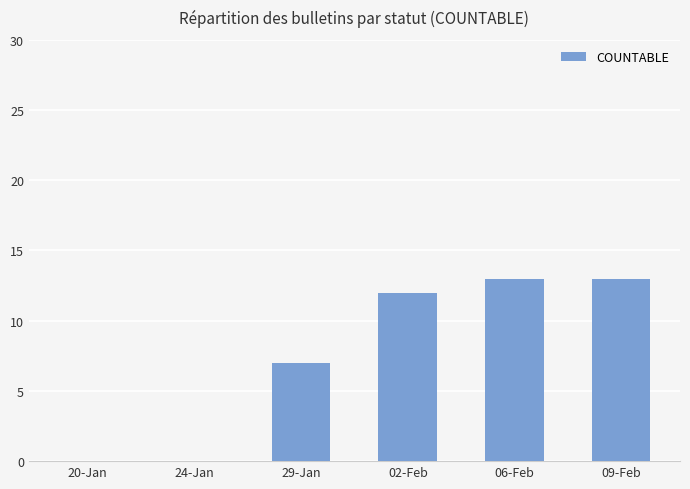

What is the sum of all values?

45